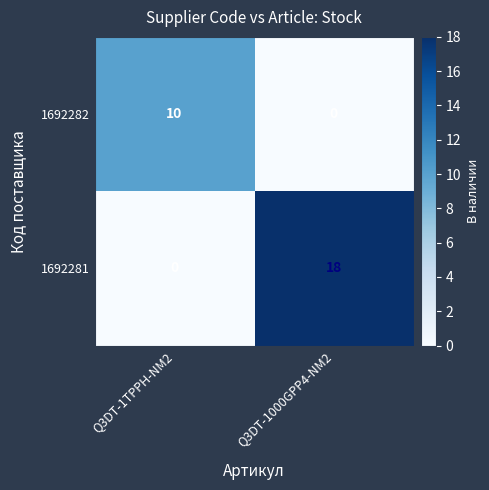

What is the difference between the 1692282 values at Q3DT-1TPPH-NM2 and Q3DT-1000GPP4-NM2?

10